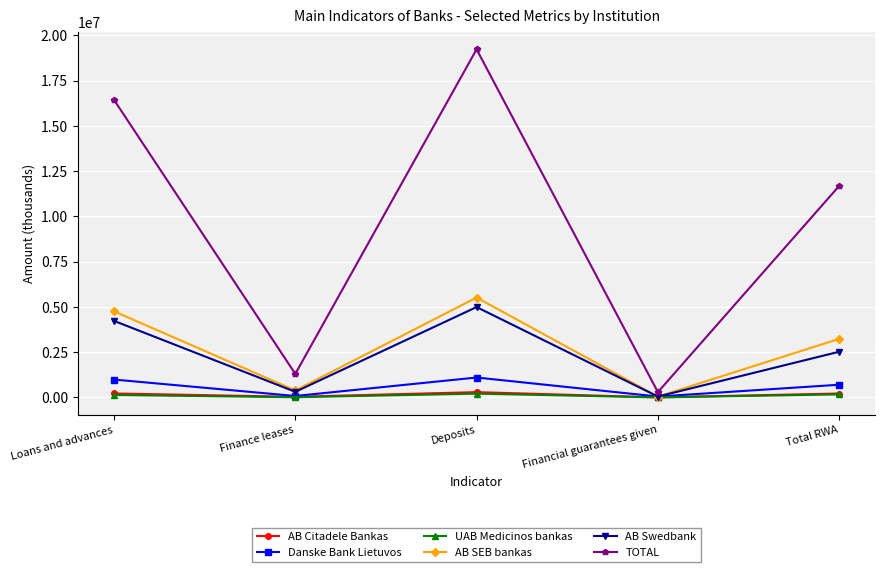

The AB Citadele Bankas series shows 2260.0 at Financial guarantees given. True or false?

True